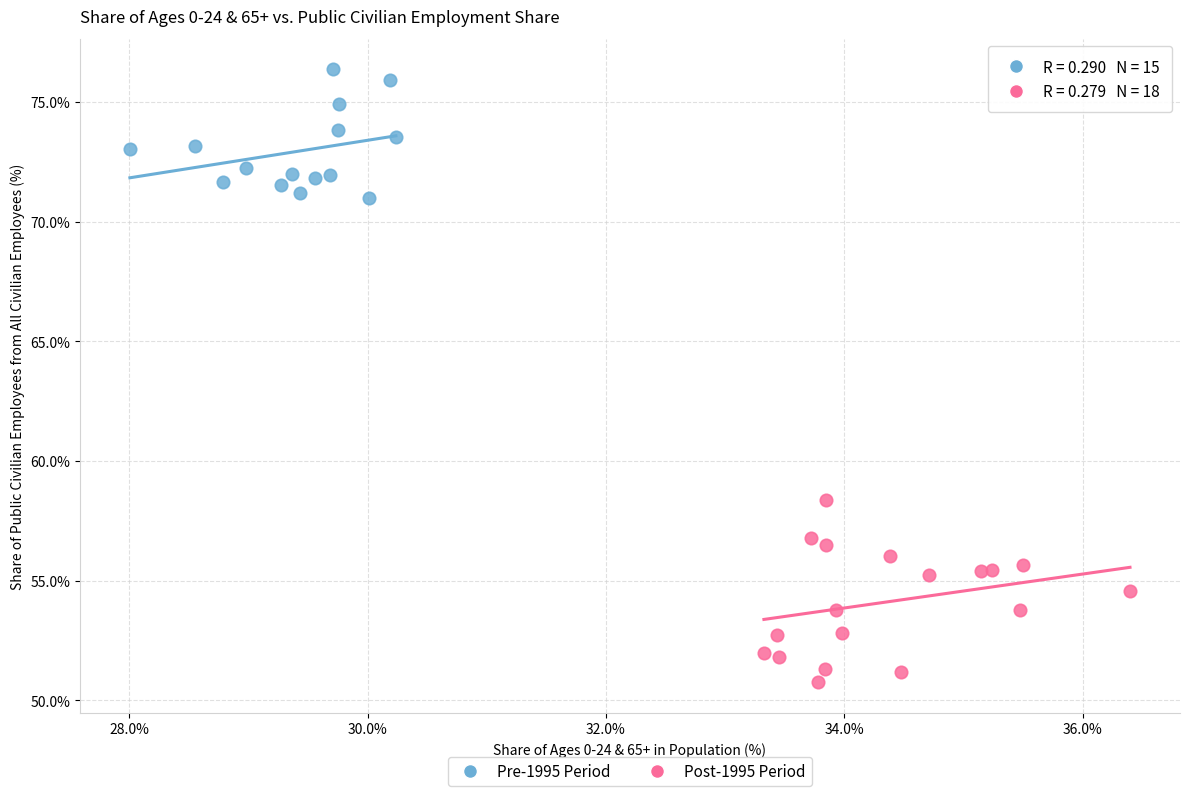

Which series contains the lowest Y value?

Post-1995 Period